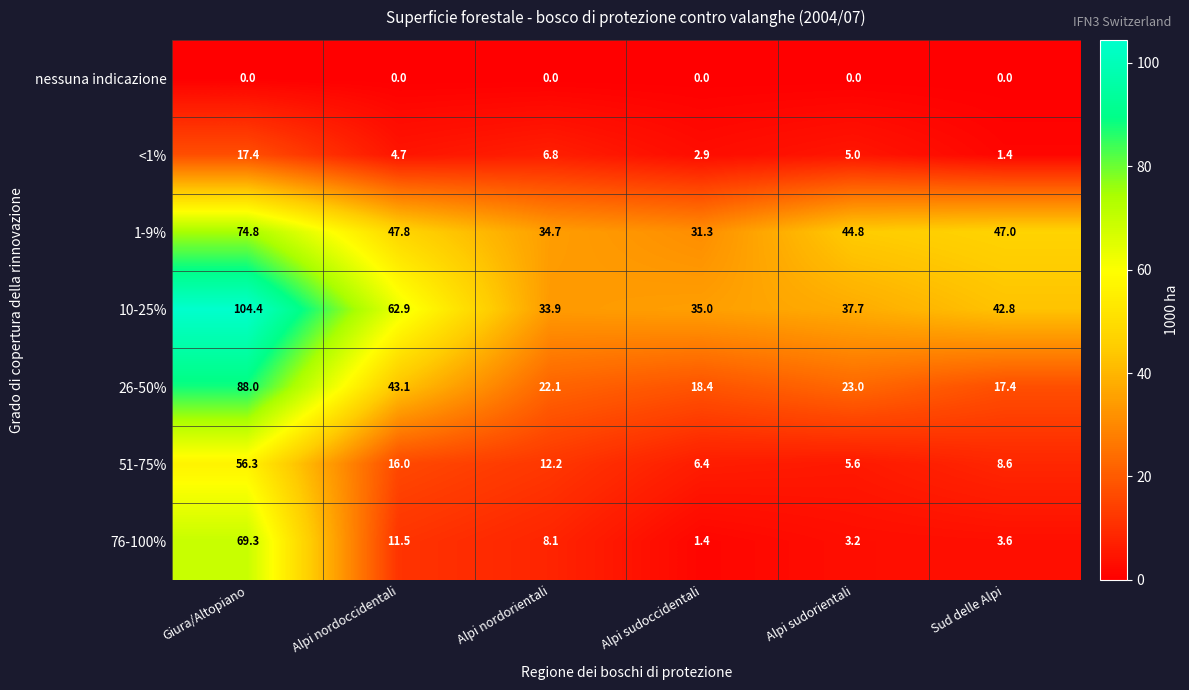

Count the number of categories in the chart.

6